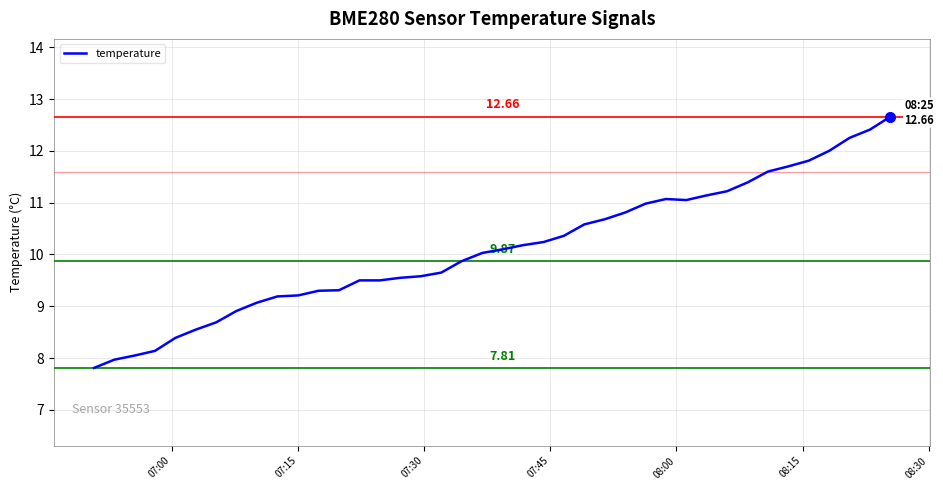

What is the smallest value displayed?

7.8